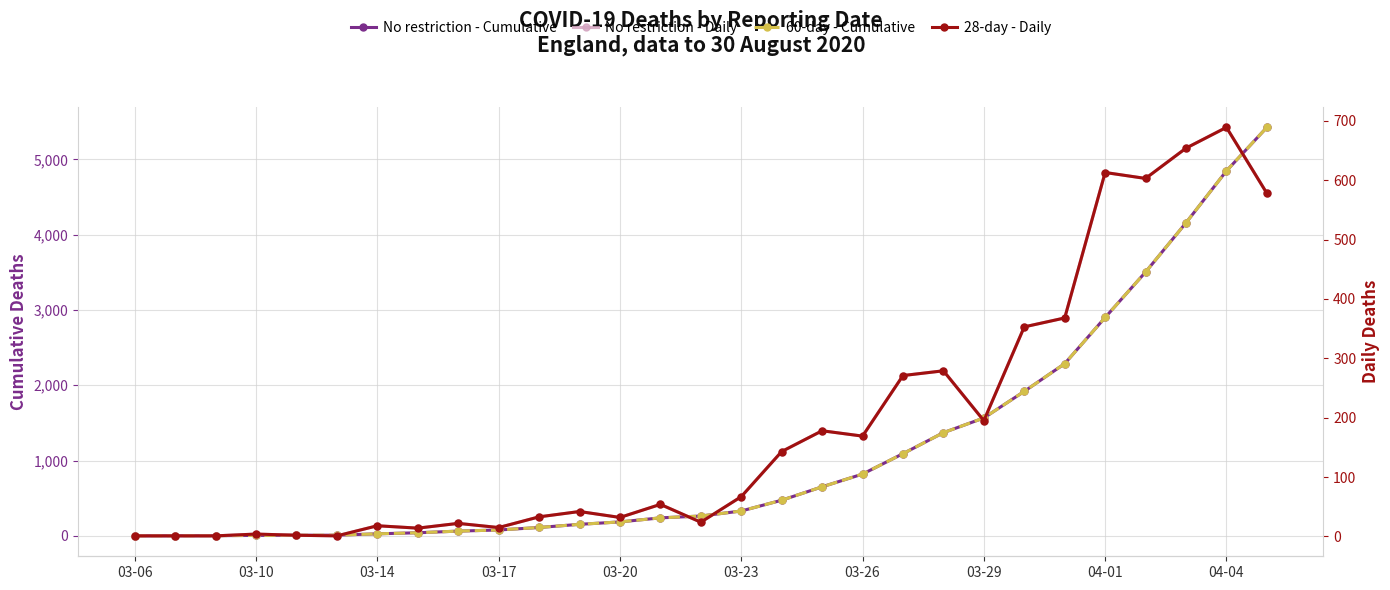

What is the maximum value for No restriction - Daily?

689